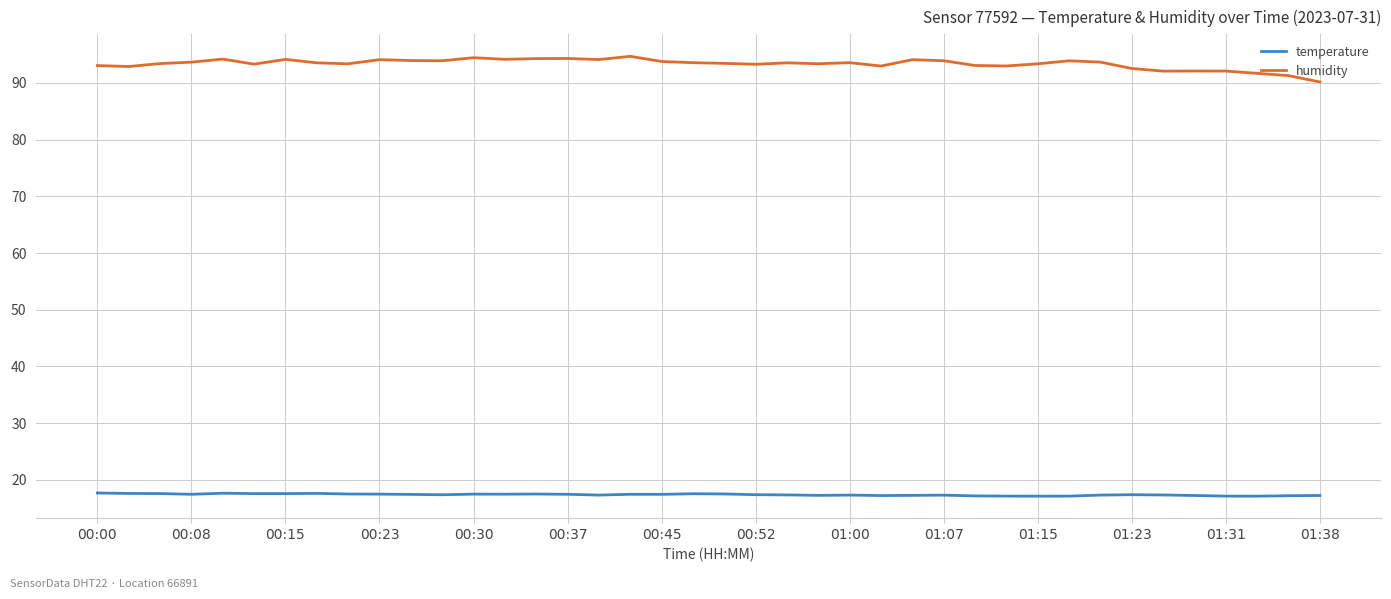

What is the maximum value for humidity?

94.7